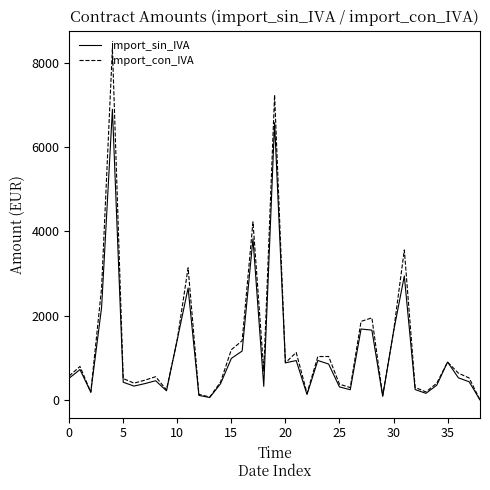

In import_sin_IVA, how many points are lower than both neighbors (excluding endpoints)?

10